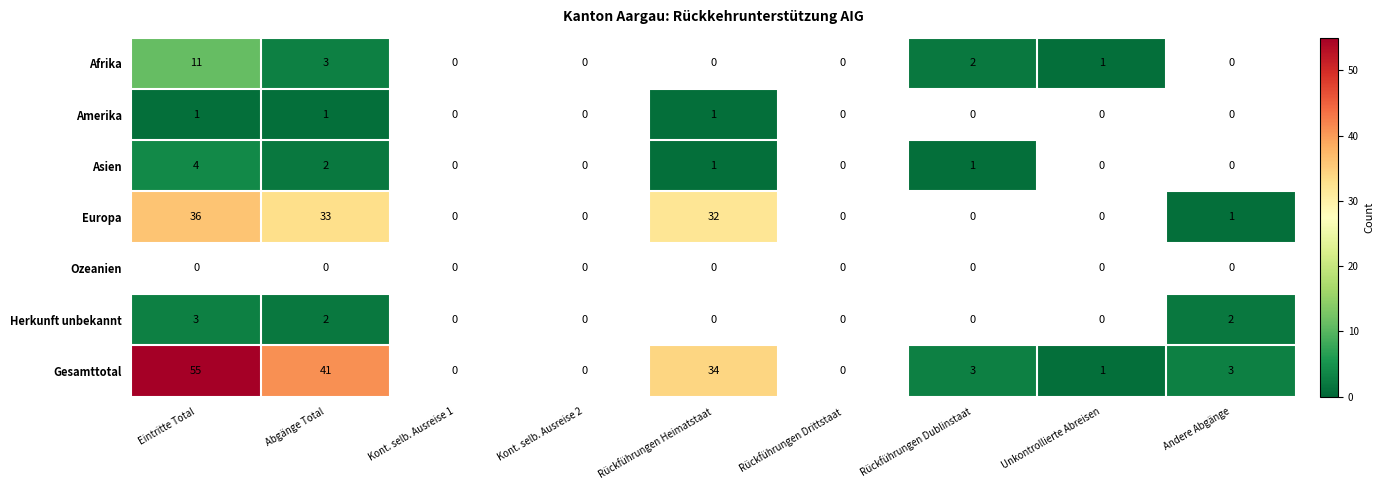

Rank the series by their maximum value, from lowest to highest.

Ozeanien, Amerika, Herkunft unbekannt, Asien, Afrika, Europa, Gesamttotal